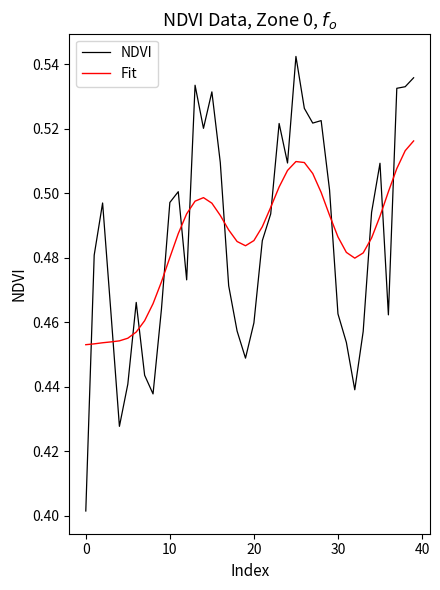

Which series has the widest spread of values?

NDVI